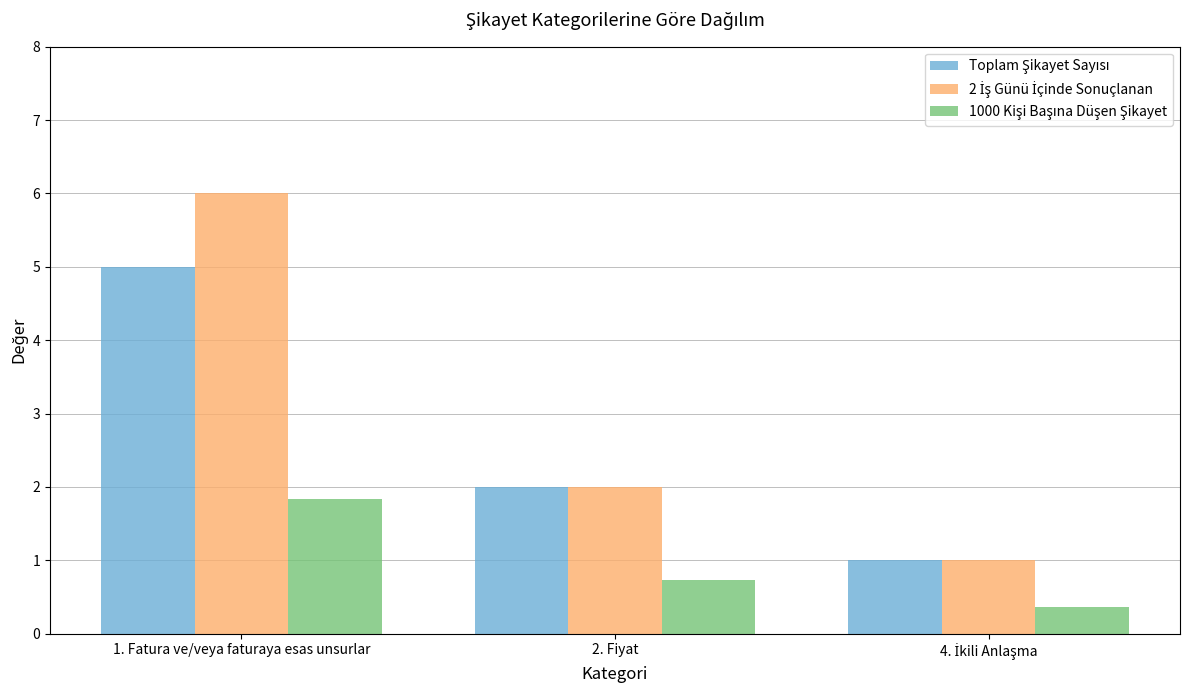

How many groups of bars are there?

3